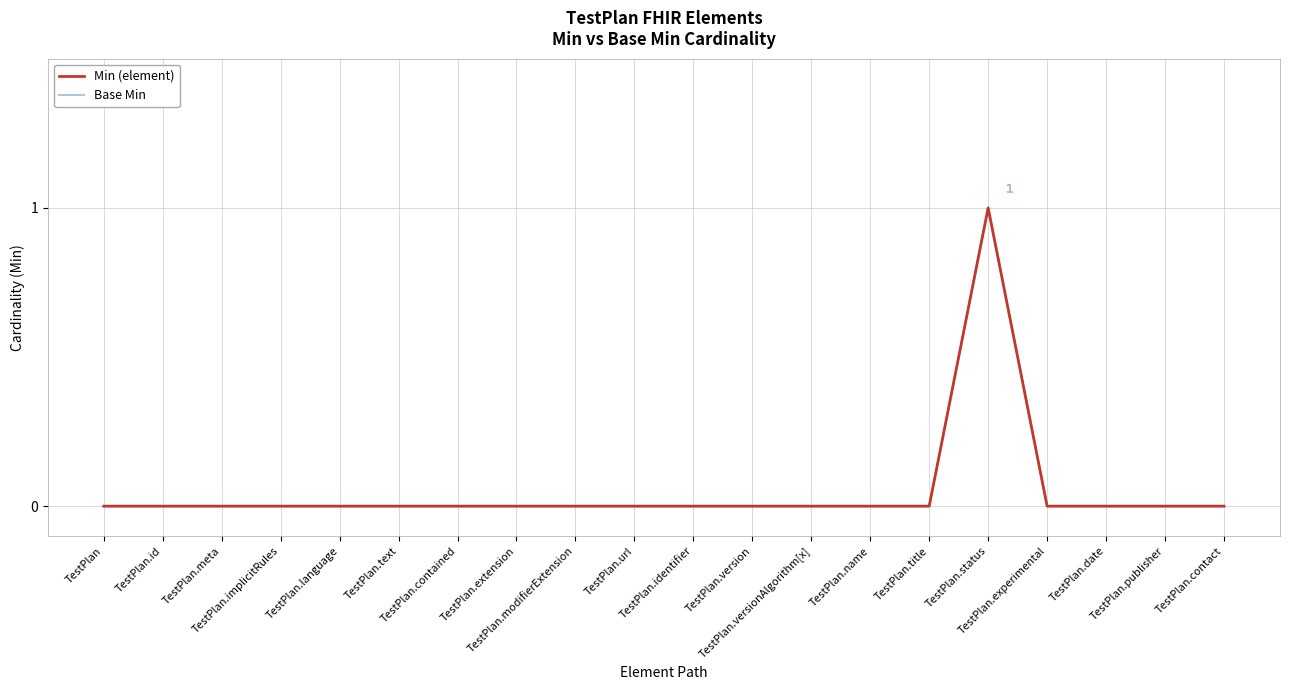

Does the chart display data point markers on the line(s)?

No